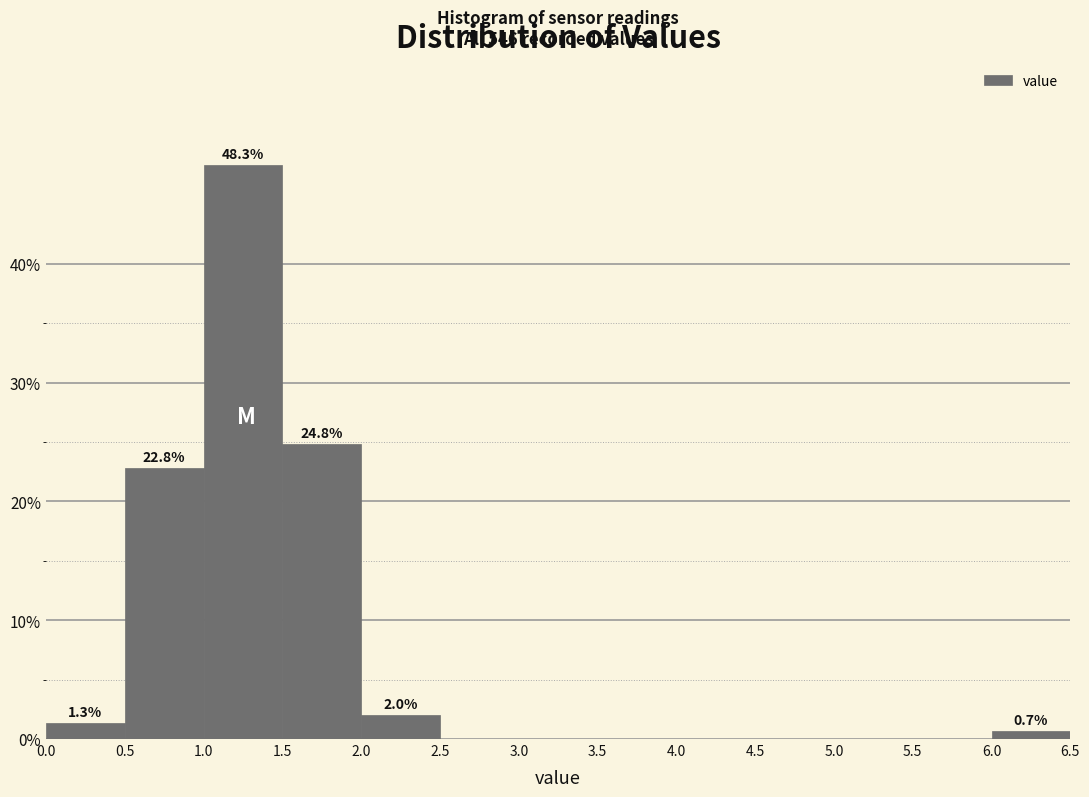

Which range on the x-axis has the tallest bar?

1.0 to 1.5